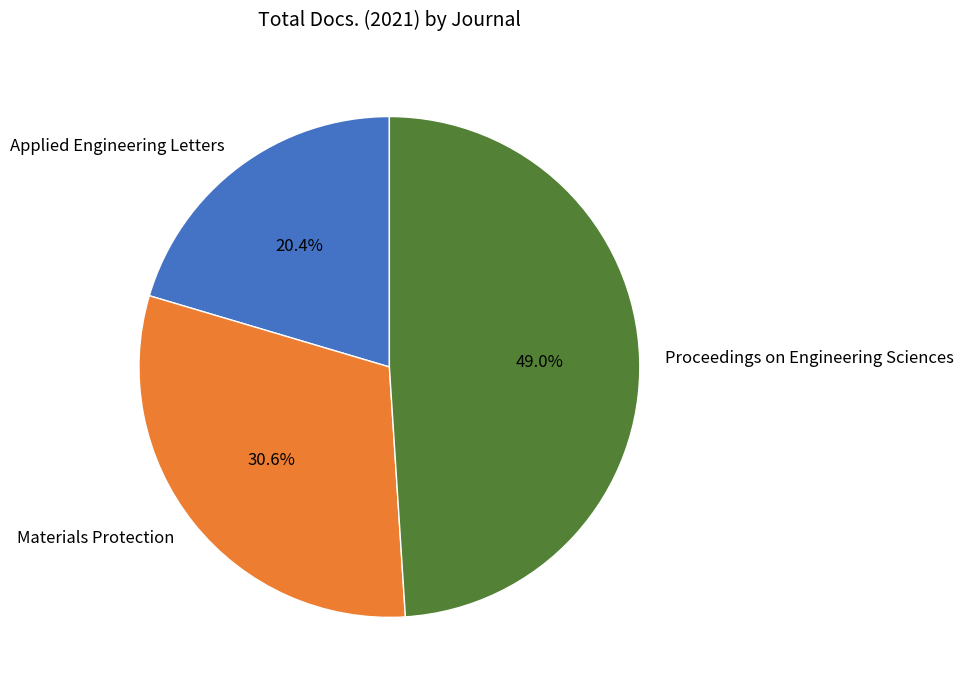

What is the ratio of the value at Materials Protection to the value at Applied Engineering Letters?

1.5